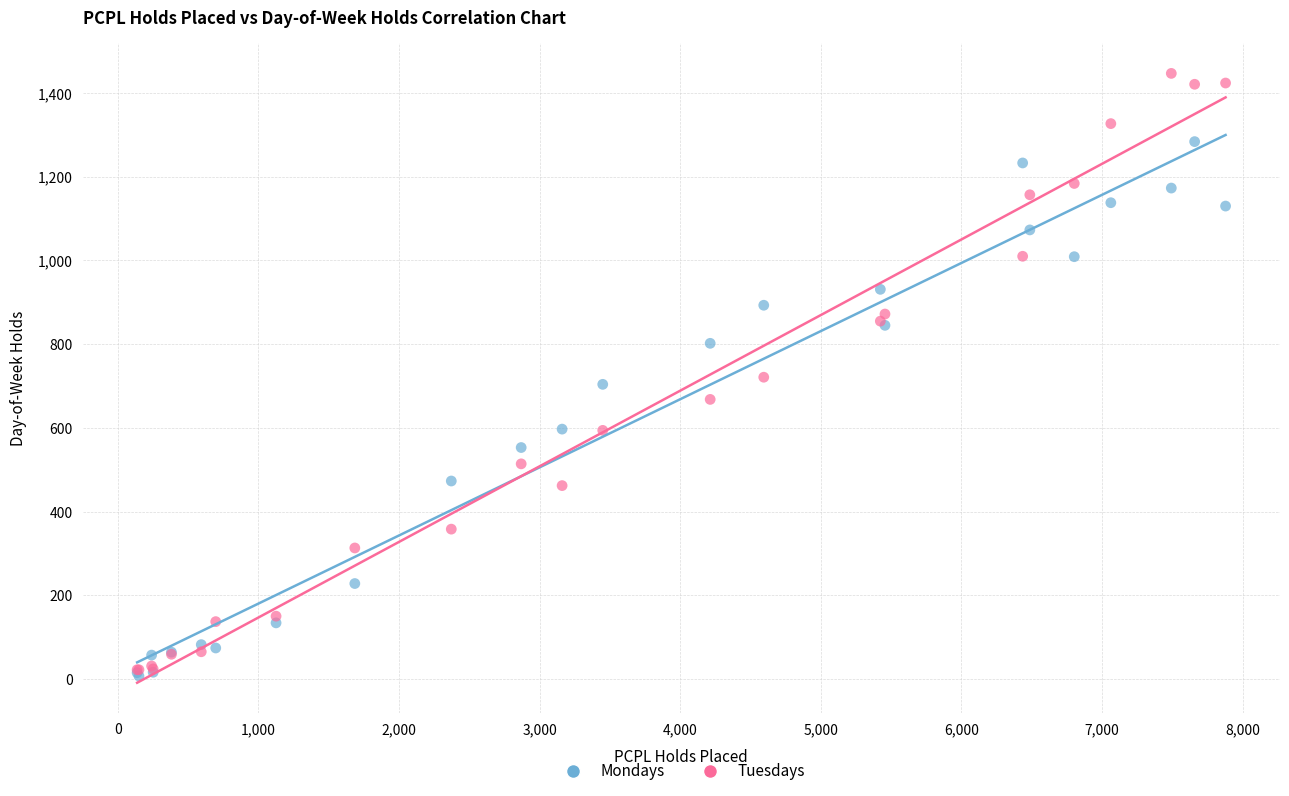

In the Mondays series, what Y value is closest to 645?

597